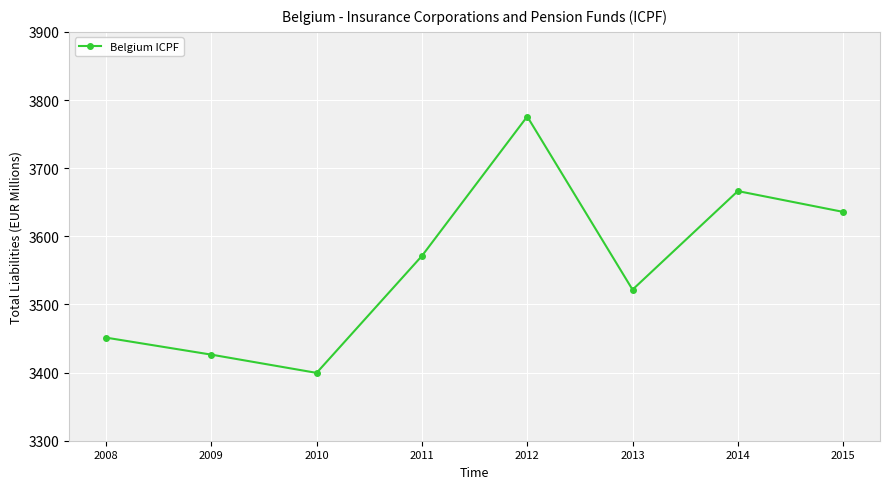

Where is the first local minimum?

2010